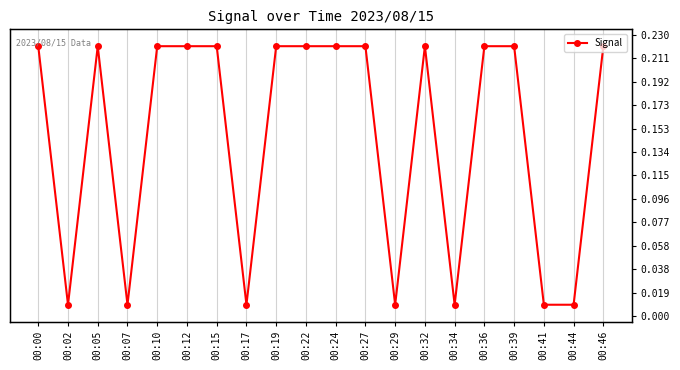

Rank the categories by value from lowest to highest.

00:02, 00:07, 00:17, 00:29, 00:34, 00:41, 00:44, 00:00, 00:05, 00:10, 00:12, 00:15, 00:19, 00:22, 00:24, 00:27, 00:32, 00:36, 00:39, 00:46